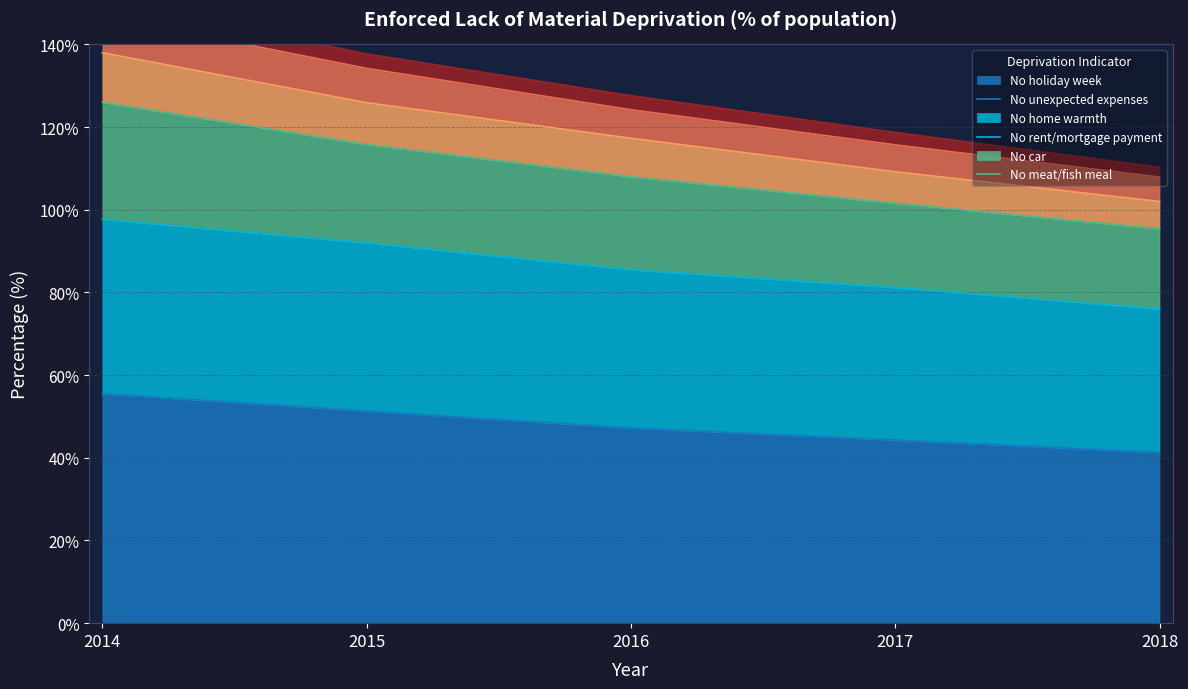

At which label does Without economic capacity to face unexpected expenses first exceed 85?

2014